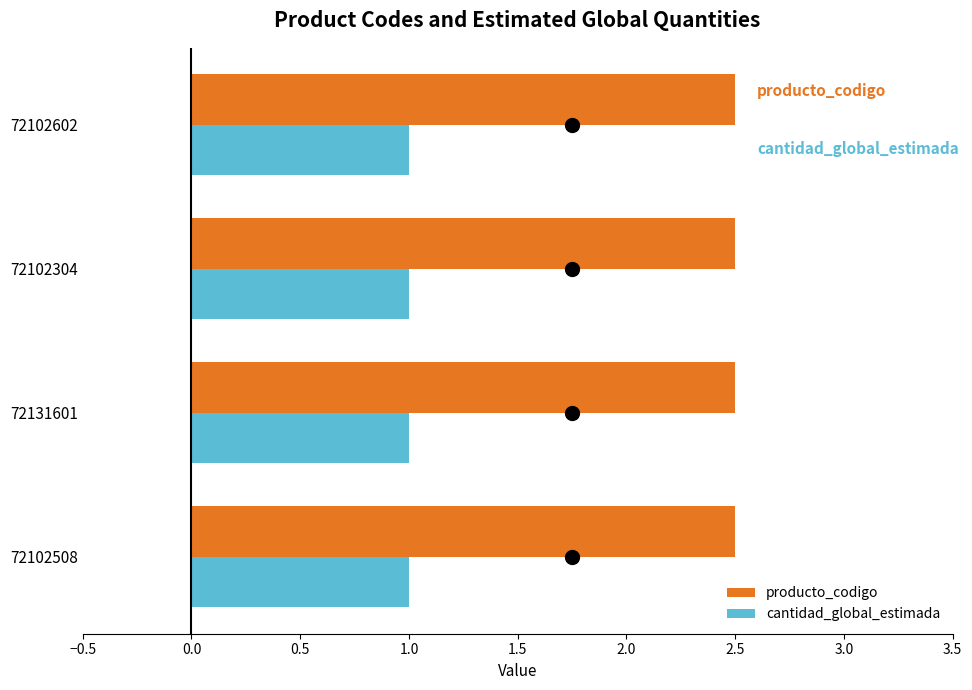

At 72102602, list the series in order from smallest to largest.

cantidad_global_estimada, producto_codigo